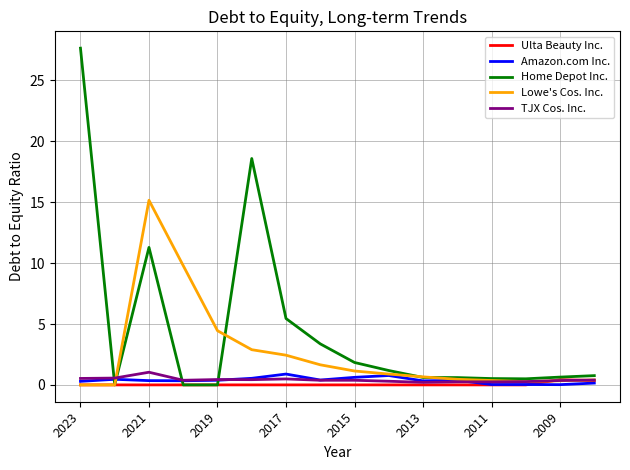

Which series has the widest spread of values?

Home Depot Inc.